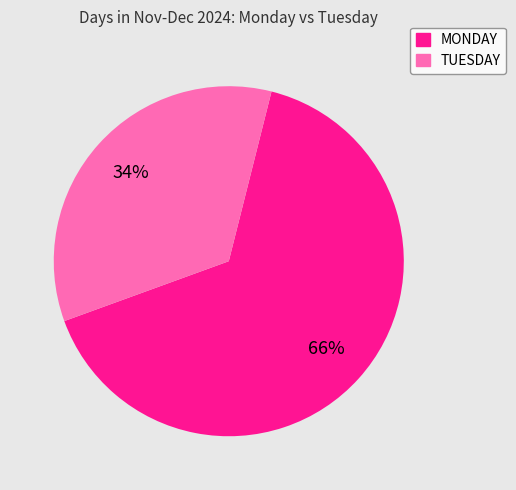

Is there a majority slice in this chart?

Yes